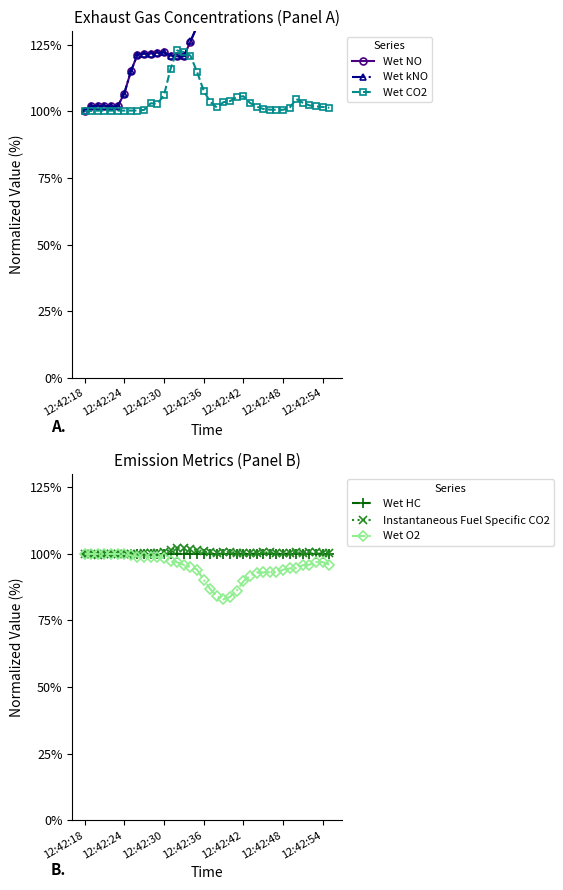

The value of Instantaneous Fuel Specific CO2 at 33 is 100.4. True or false?

True